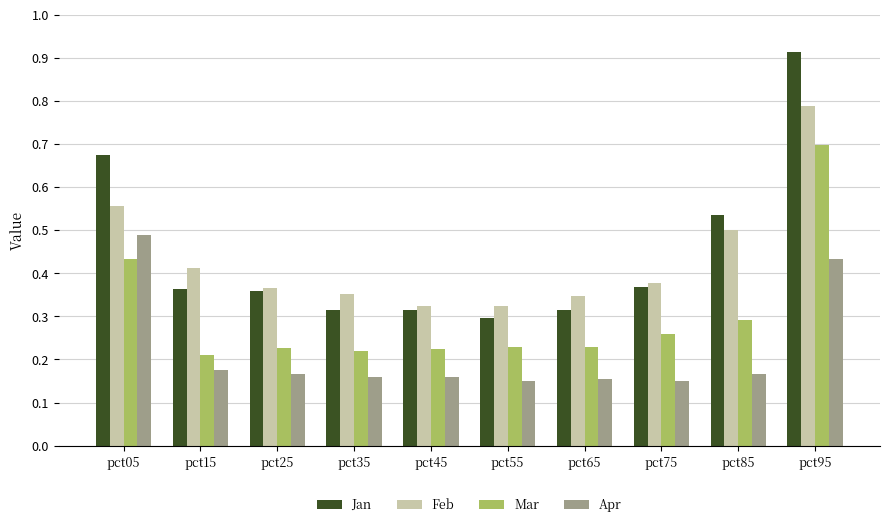

The Mar series shows 0.7 at pct95. True or false?

True